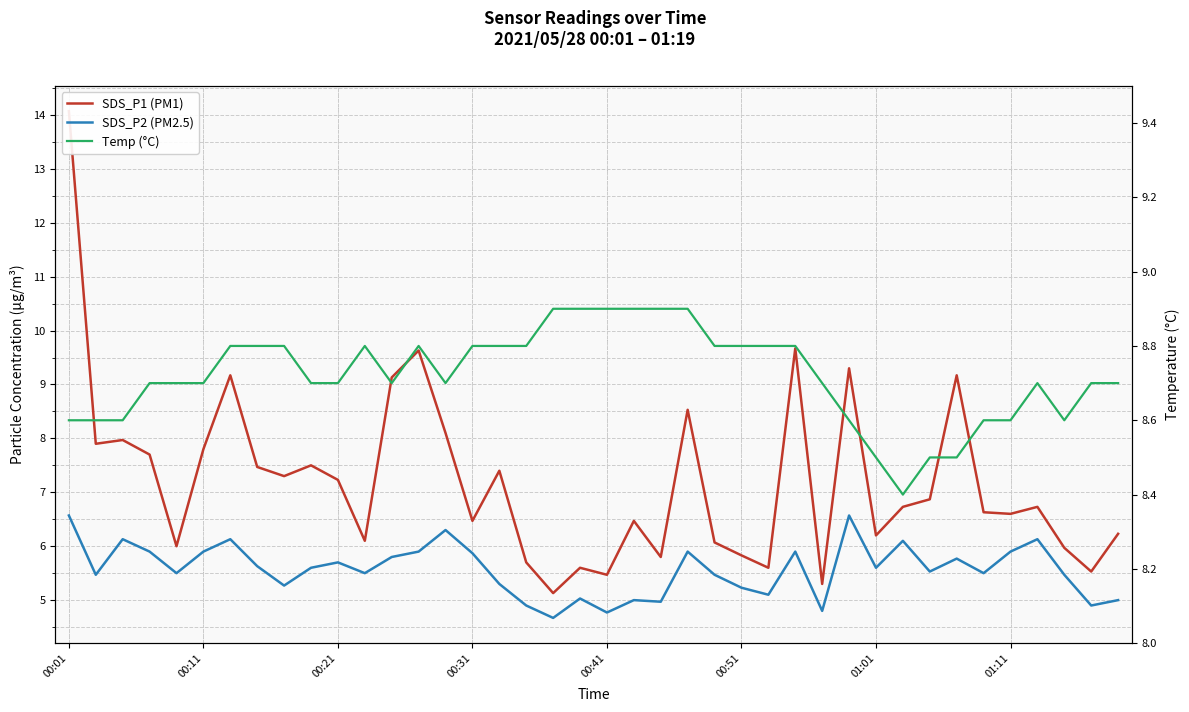

True or false: SDS_P2 (PM2.5) and SDS_P1 (PM1) cross at least once.

False